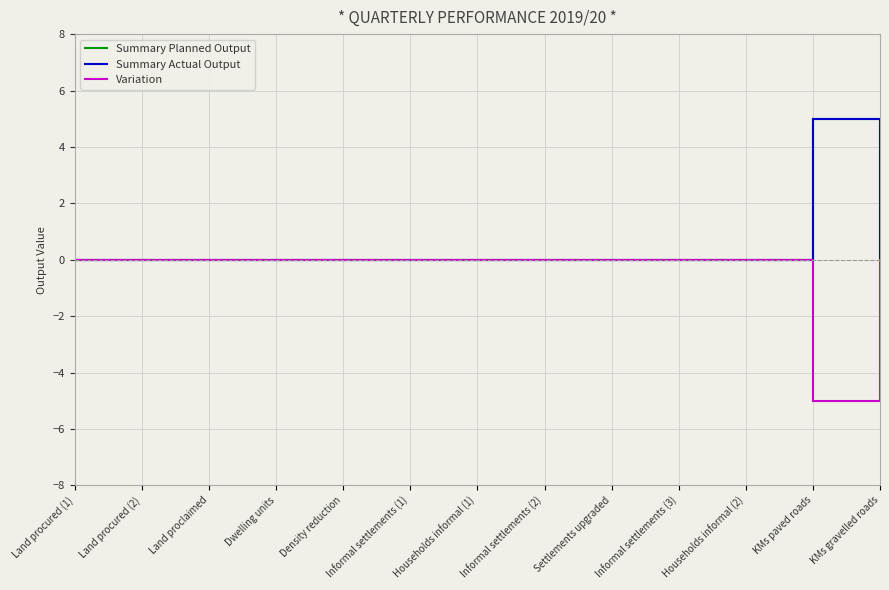

Is this an area chart (filled region under the line)?

No